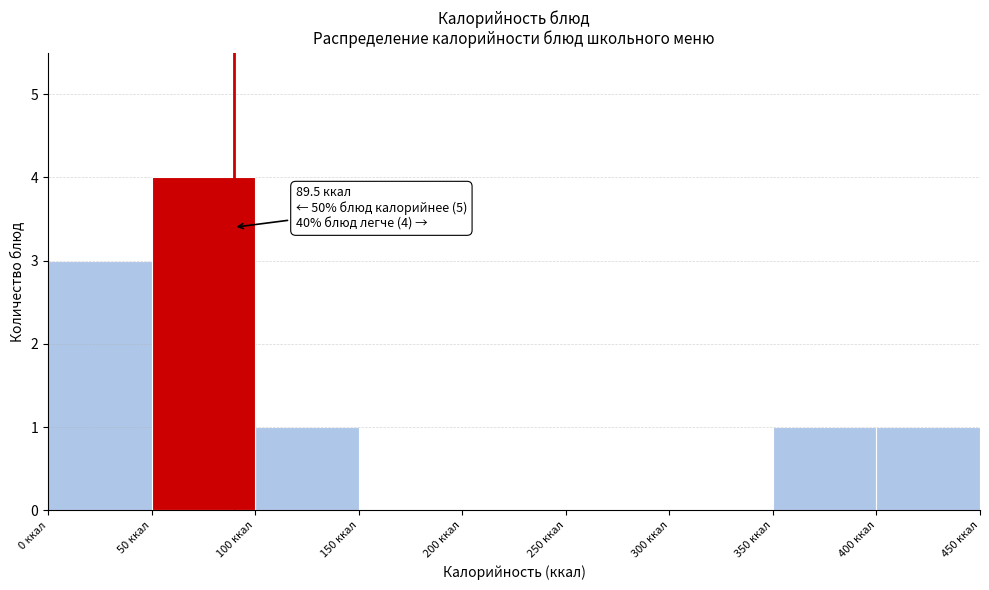

Over which range of the x-axis is the bar tallest?

50 to 100